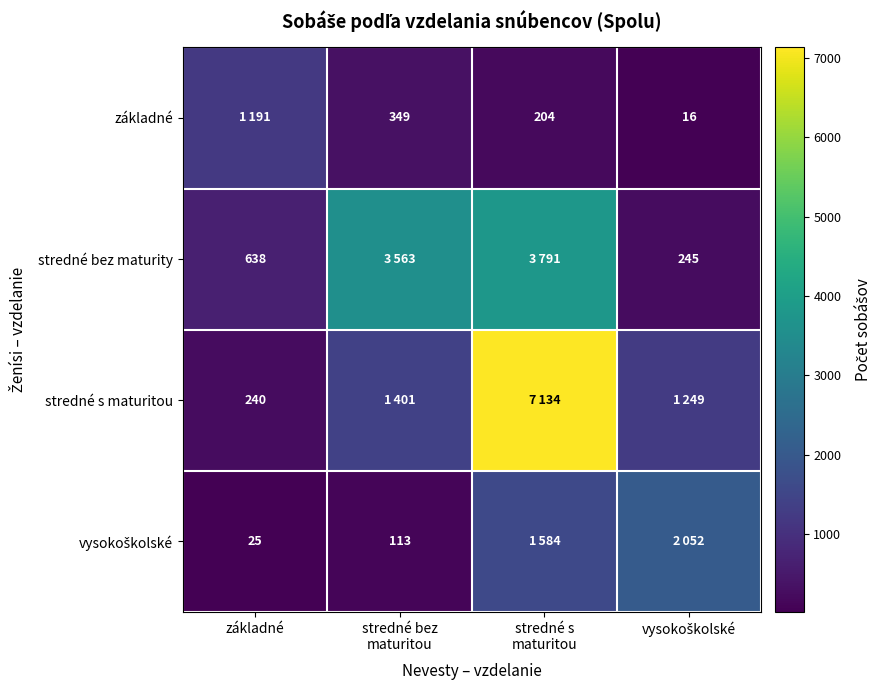

Where is stredné s maturitou nearest to the value 3687?

stredné bez maturitou